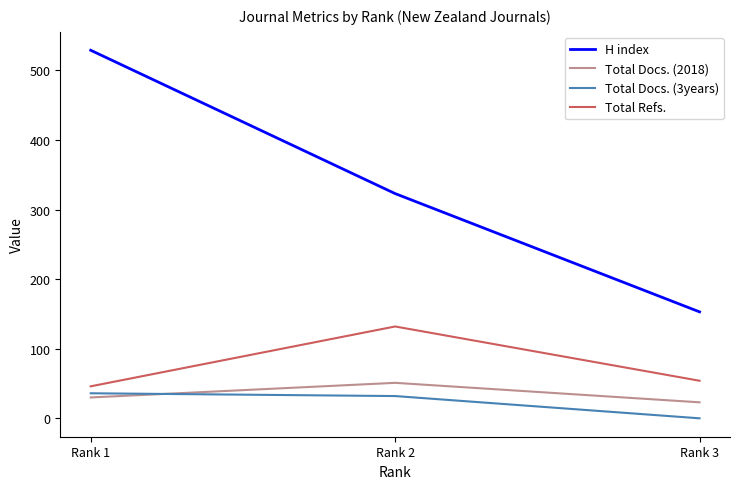

Does the chart display data point markers on the line(s)?

No